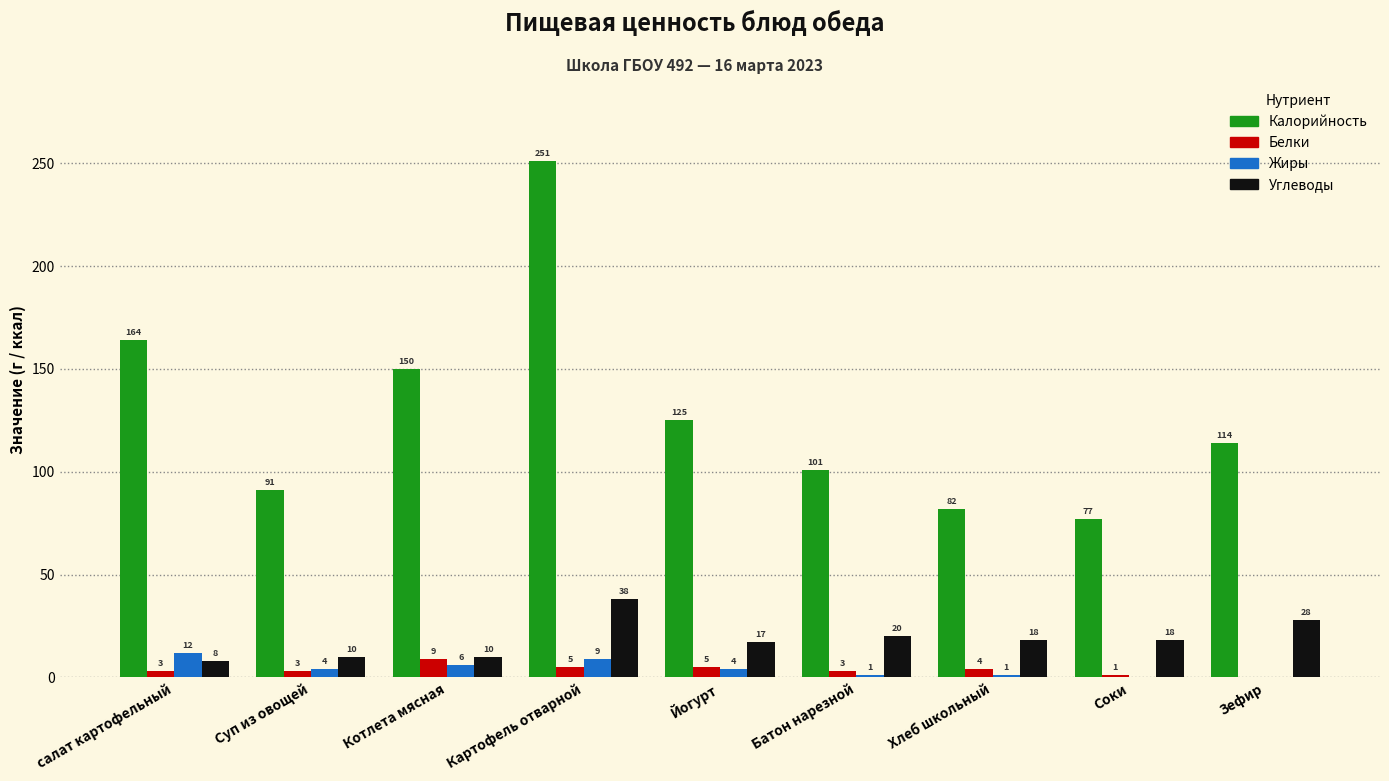

At which label is Углеводы closest to 23?

Батон нарезной